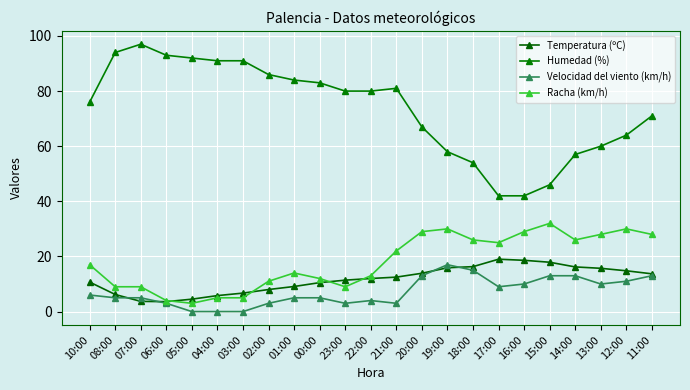

Which has a higher value, 03:00 or 07:00?

03:00